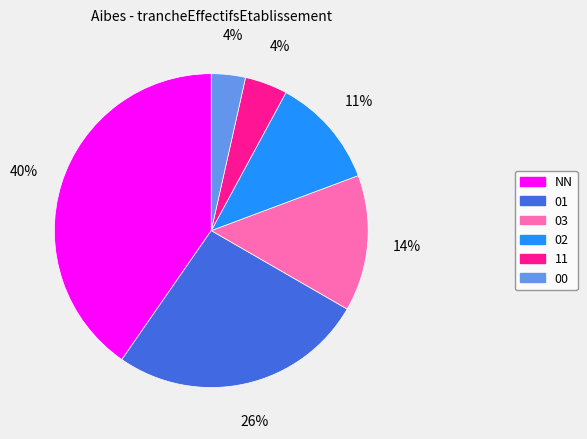

Is it true that NN is 32% of the pie?

False